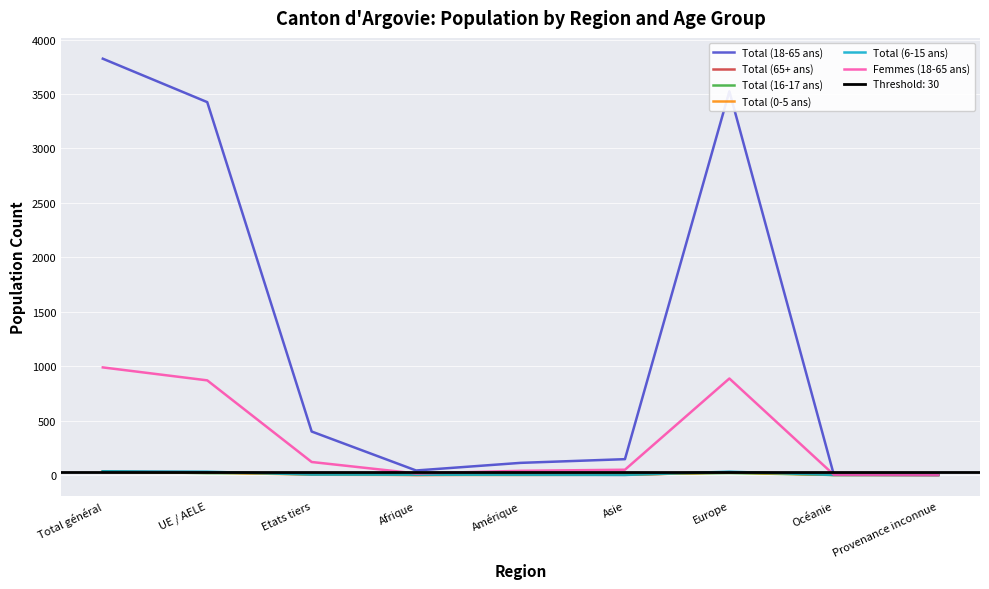

Between Afrique and UE / AELE, which is larger?

UE / AELE